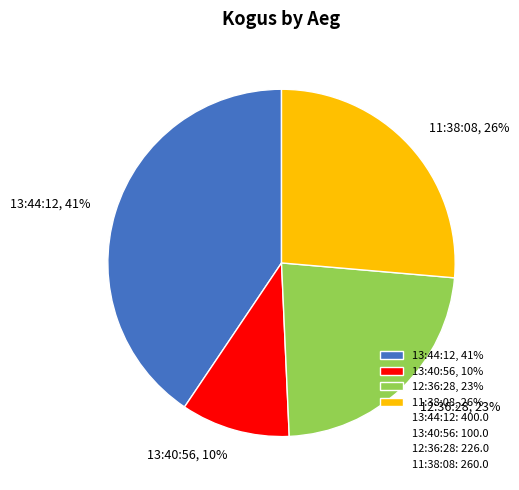

Rank the categories by value from lowest to highest.

13:40:56, 12:36:28, 11:38:08, 13:44:12